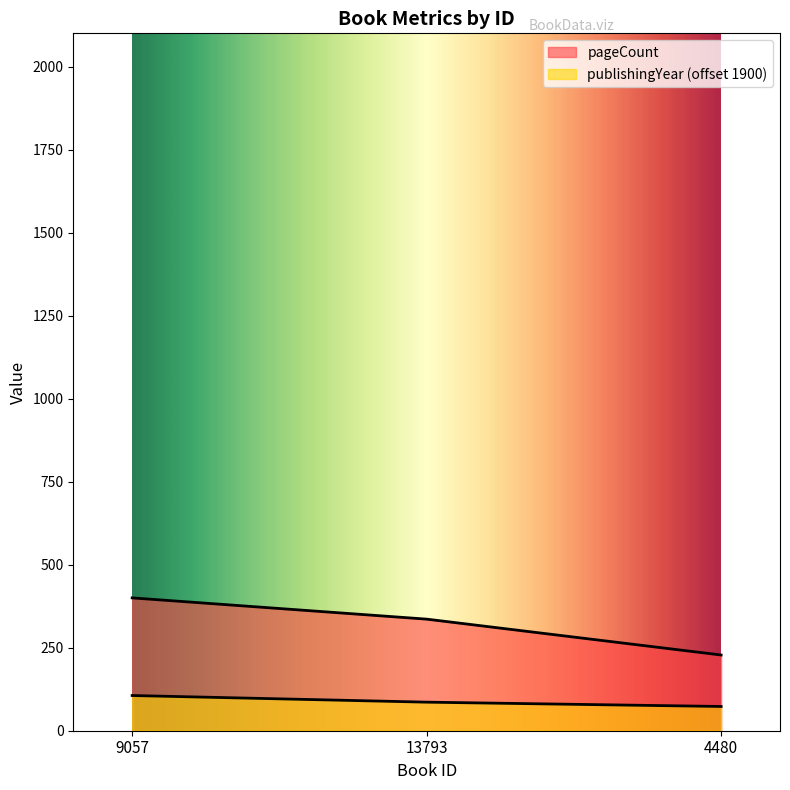

How many lines are shown in the chart?

2